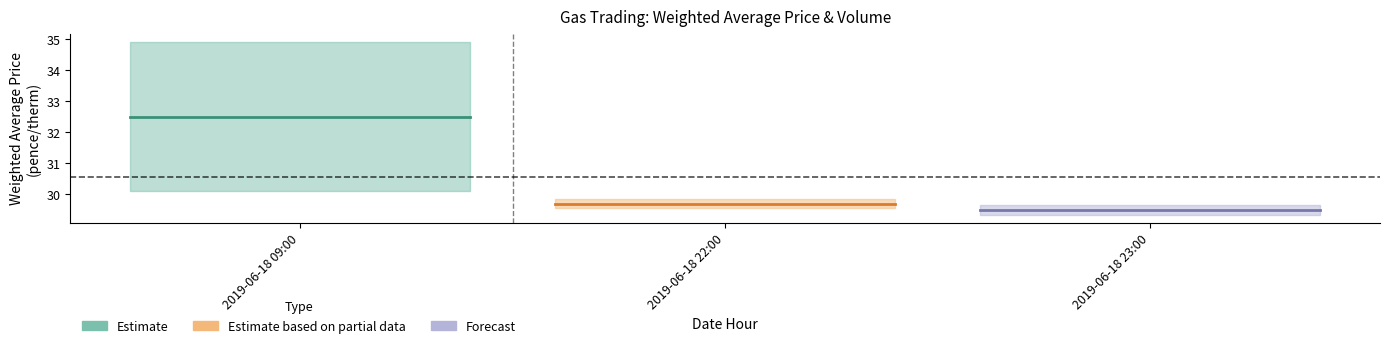

What position from the left is 2019-06-18 23:00?

3